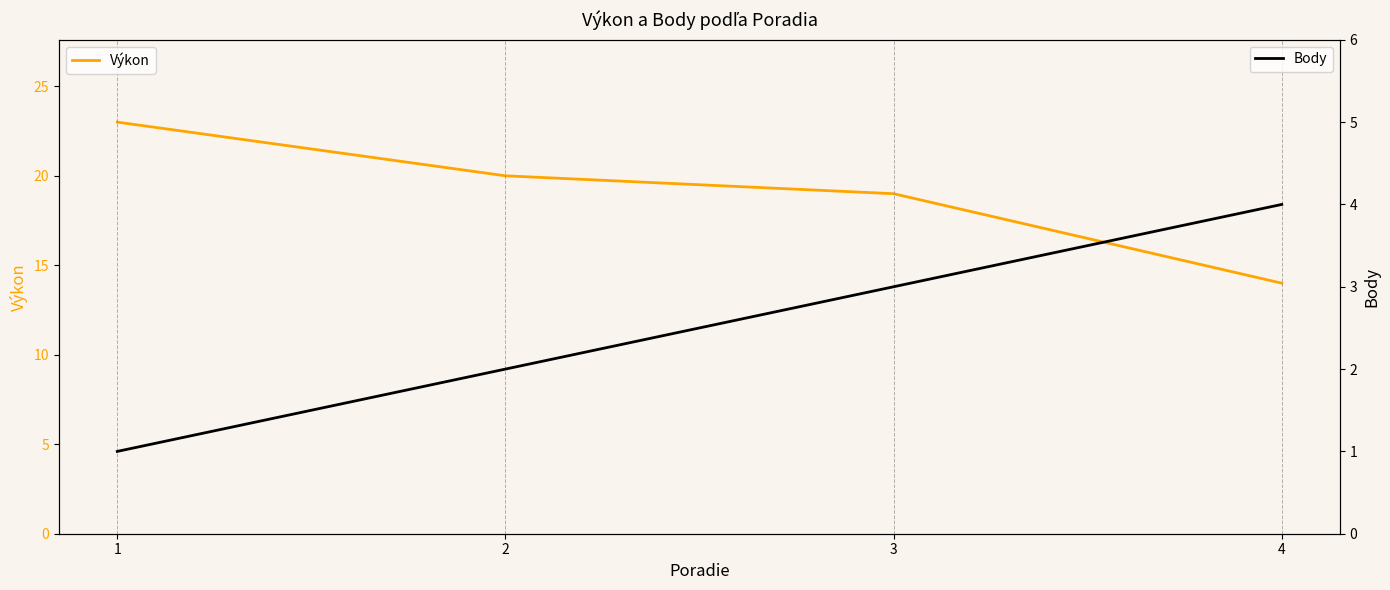

At which label is Body closest to 2?

2